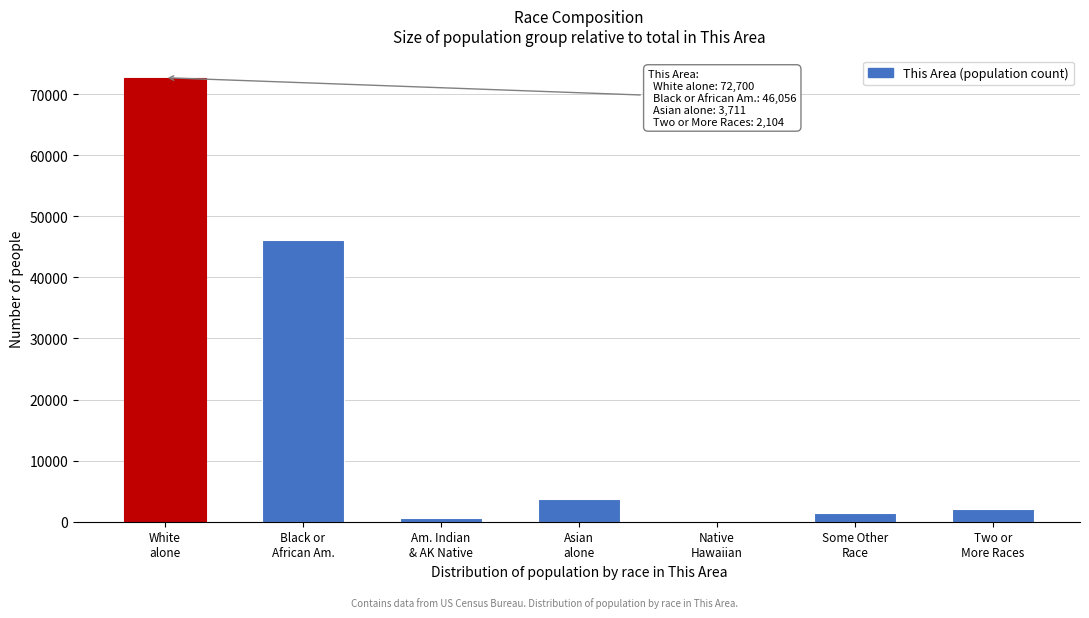

What is the maximum value shown in the chart?

72700